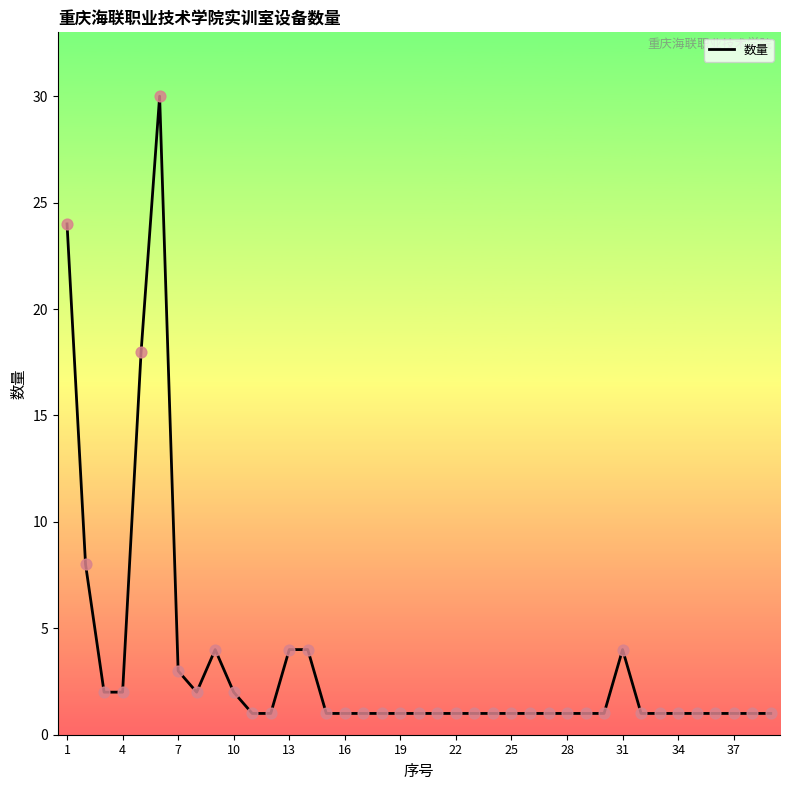

What is the maximum value shown in the chart?

30